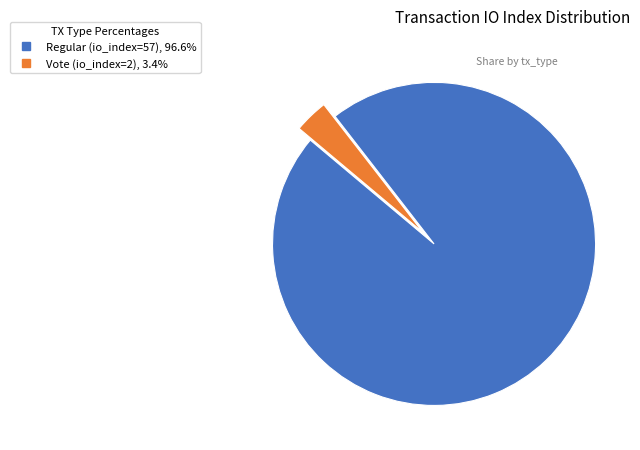

Is the sum of Regular (io_index=57) and Vote (io_index=2) greater than half?

Yes